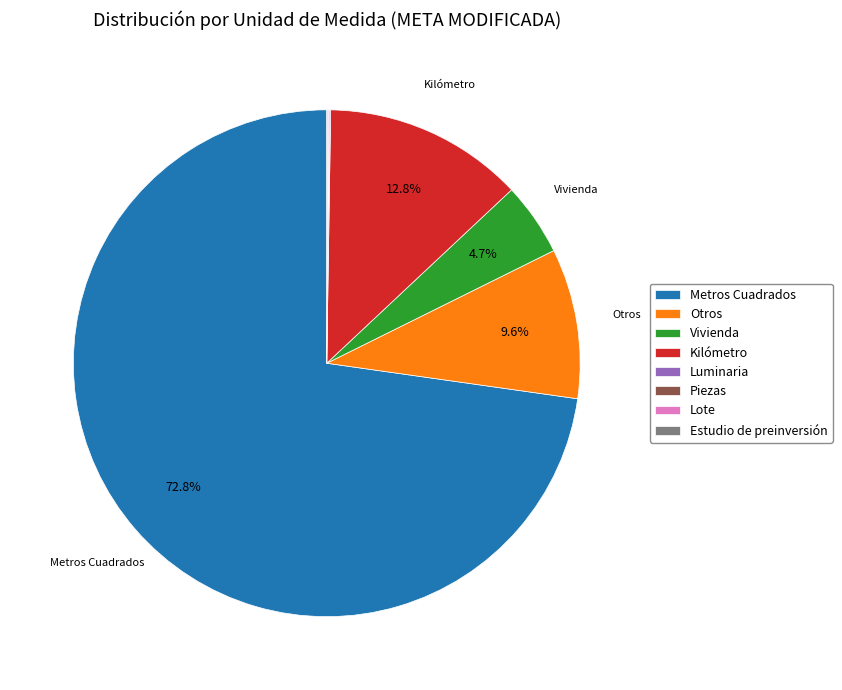

Is there any slice that represents more than half of the pie?

Yes